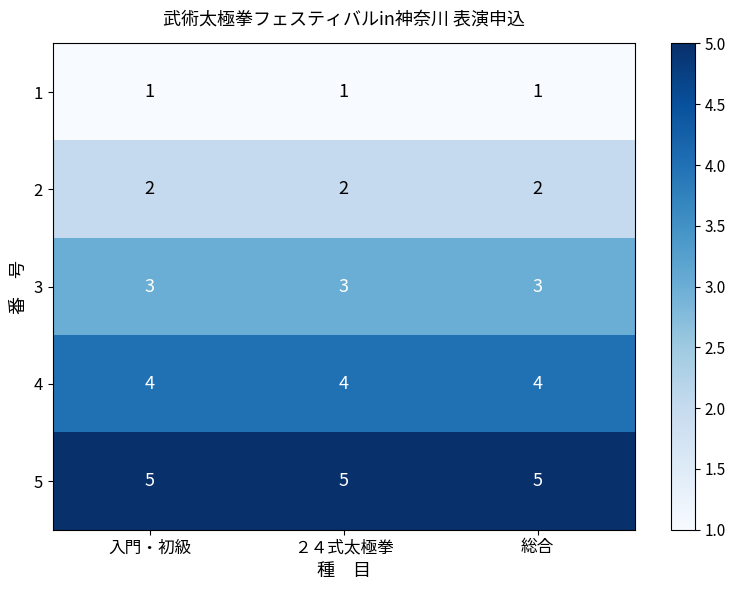

The 2 series shows 1 at 入門・初級. True or false?

False